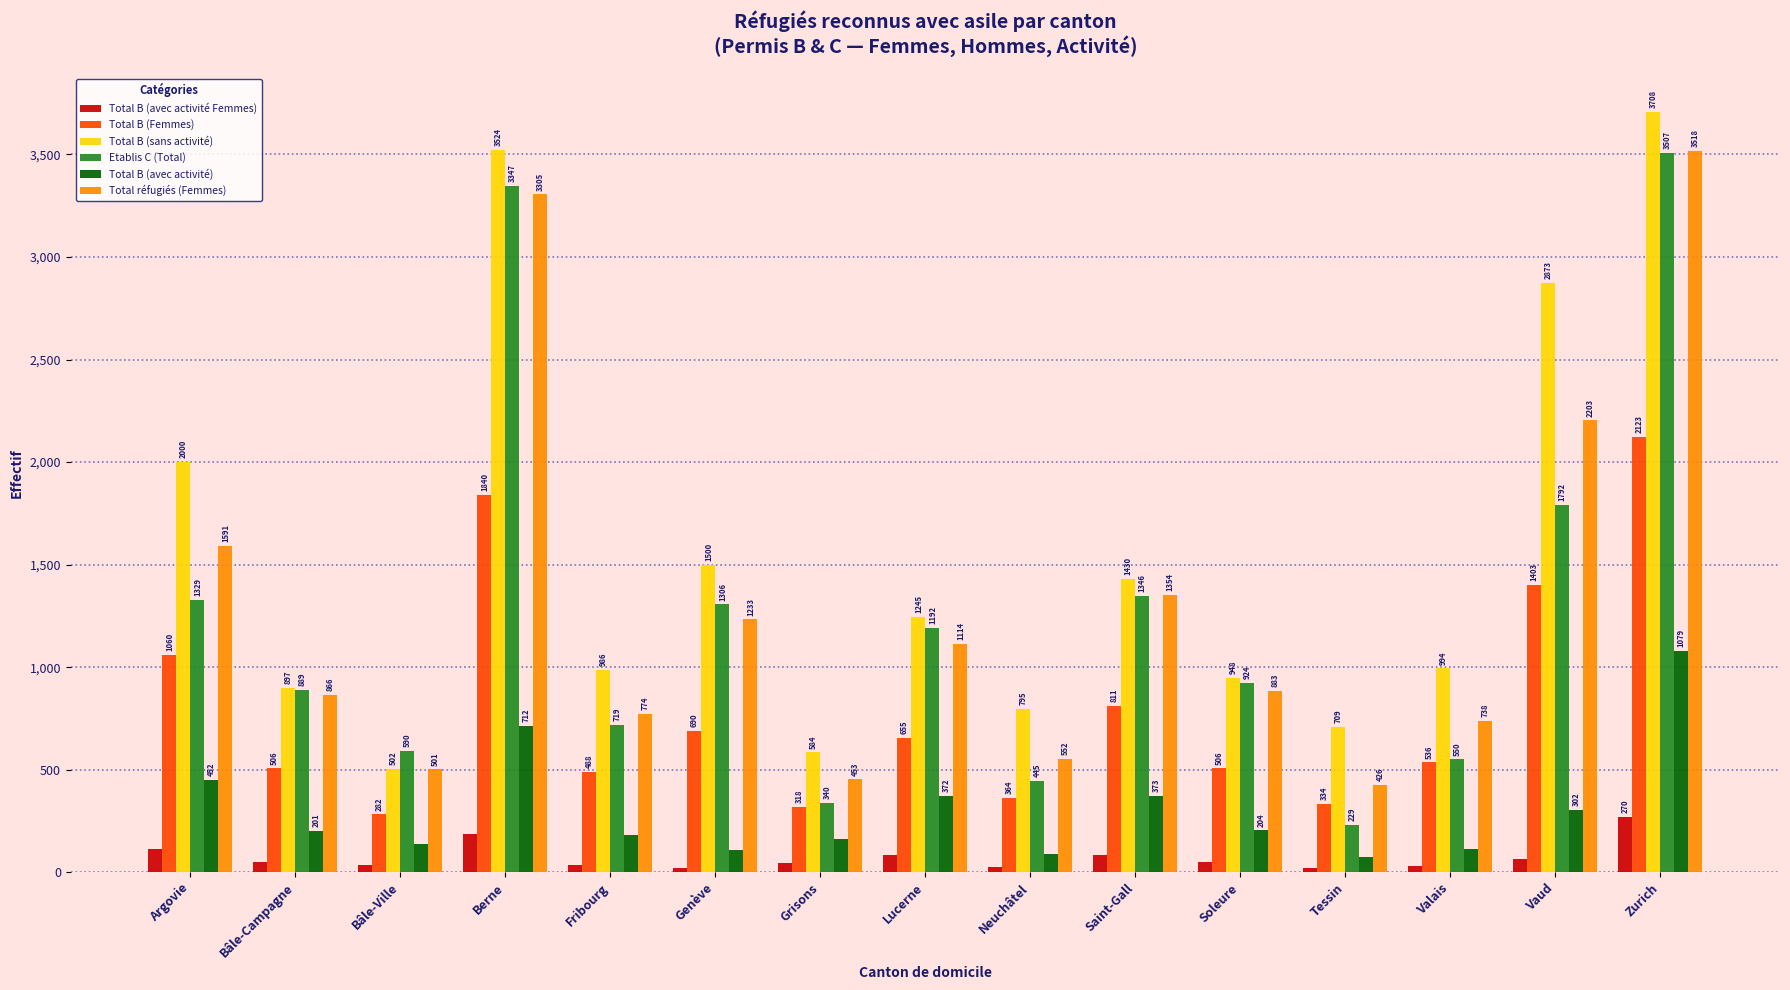

Is the value of Total B (sans activité) at Valais greater than the value of Total B (Femmes) at Fribourg?

Yes